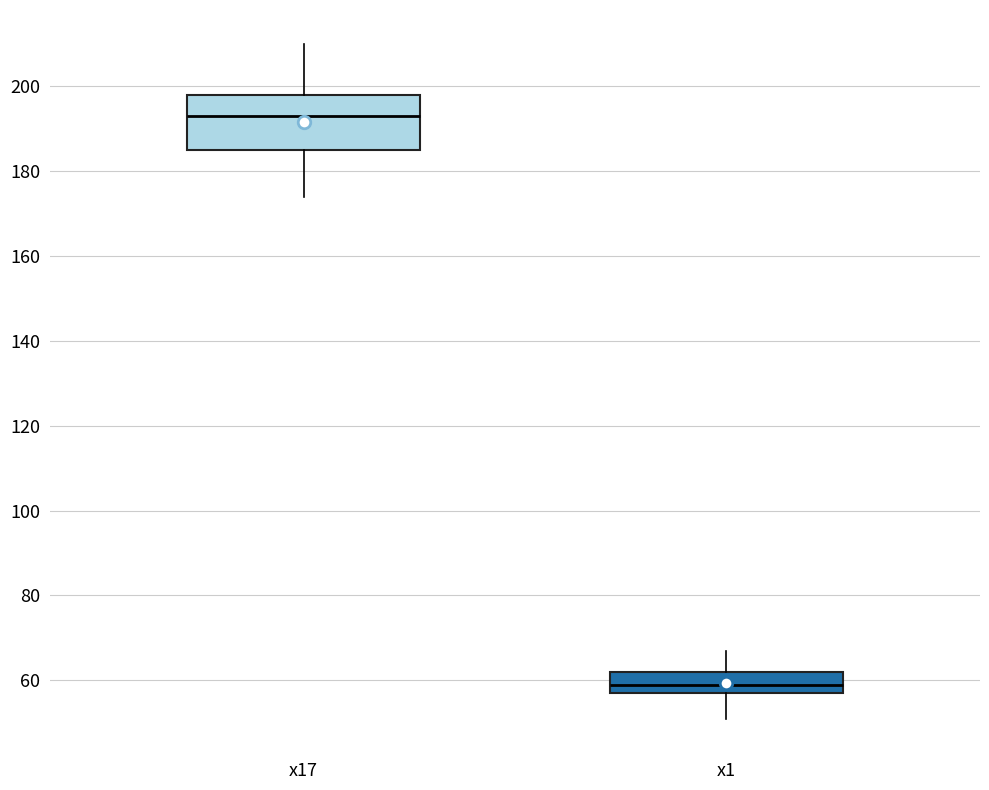

Where is the lower edge of the box for x1 on the y-axis? The values are not printed on the chart, so give them approximately, as read against the axis.

58